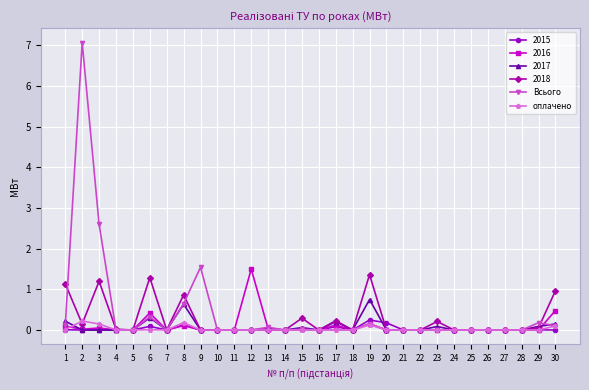

True or false: Всього has more than 2 points higher than both neighbors.

True